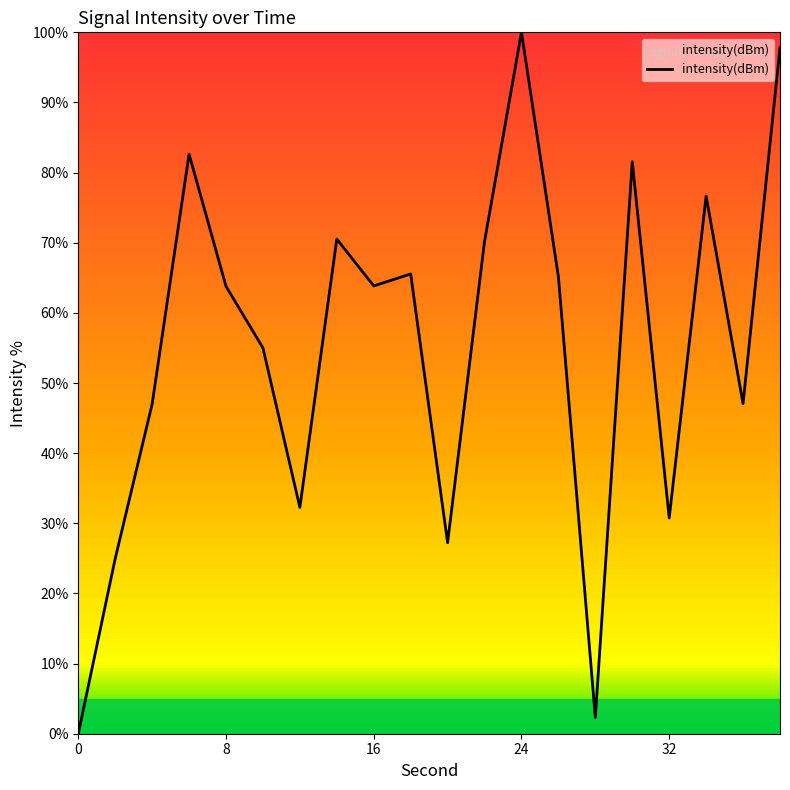

What is the difference between the maximum and minimum values?

100.0